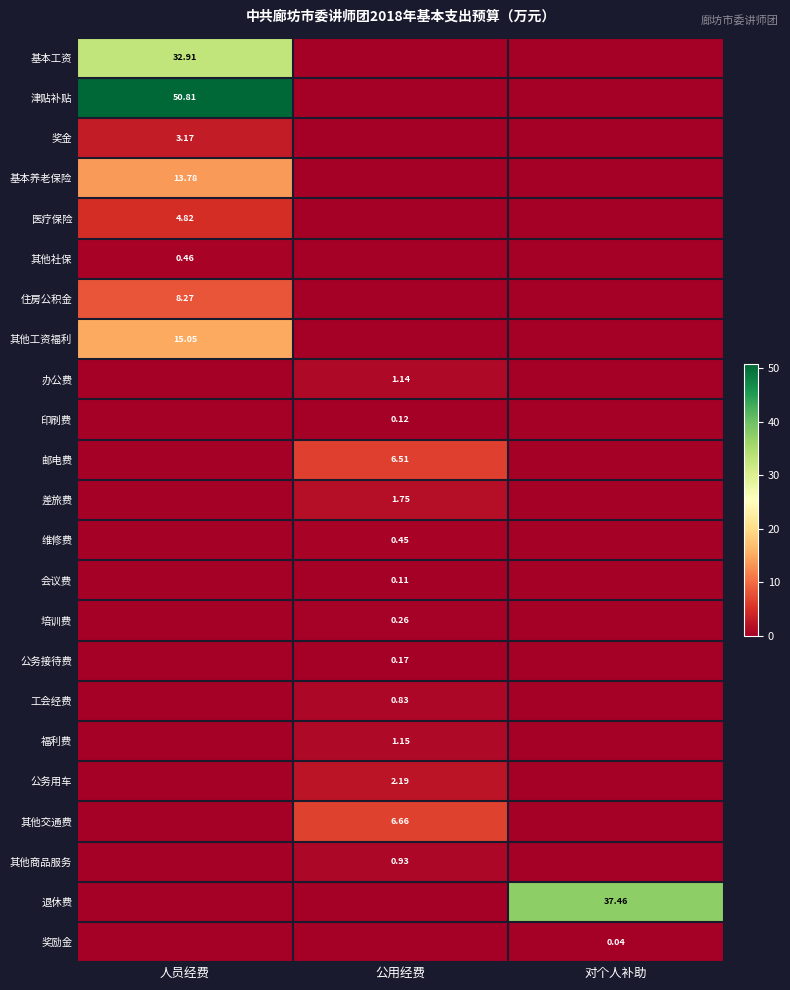

Which series has the largest total across all categories?

津贴补贴